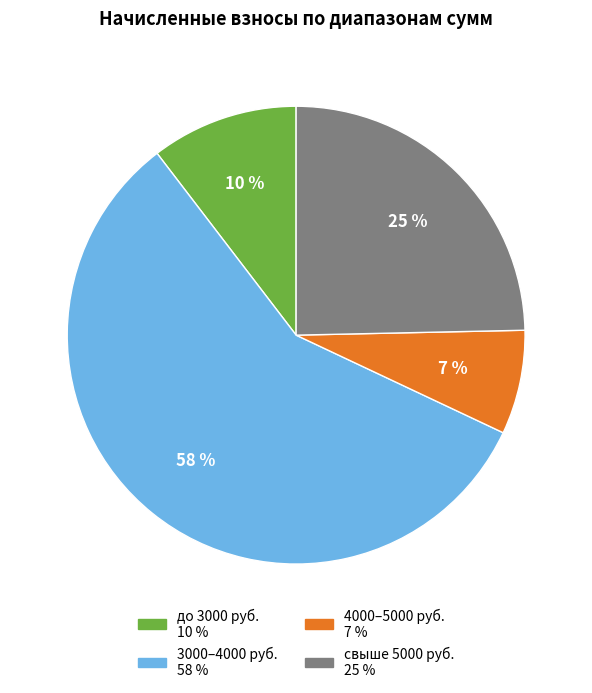

To the nearest percent, what is the average slice percentage?

25%